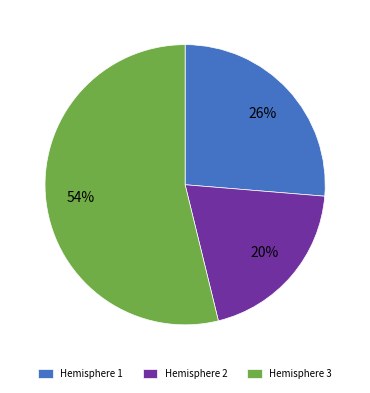

Approximately how many times larger is the value at Hemisphere 2 compared to Hemisphere 3?

0.4